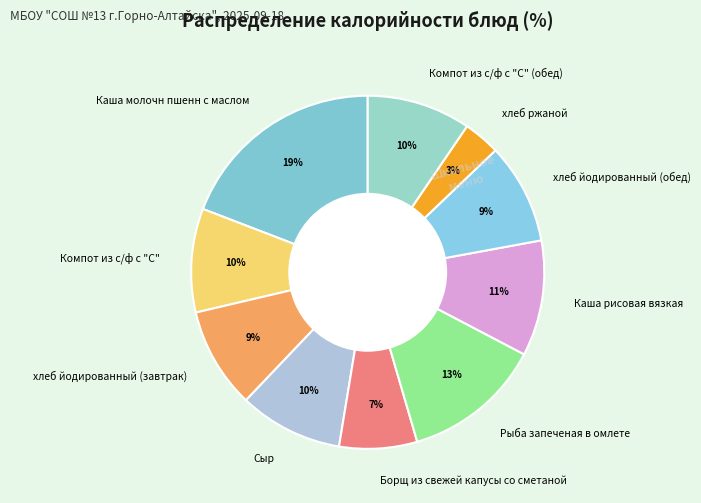

How many slices are in this pie chart?

10